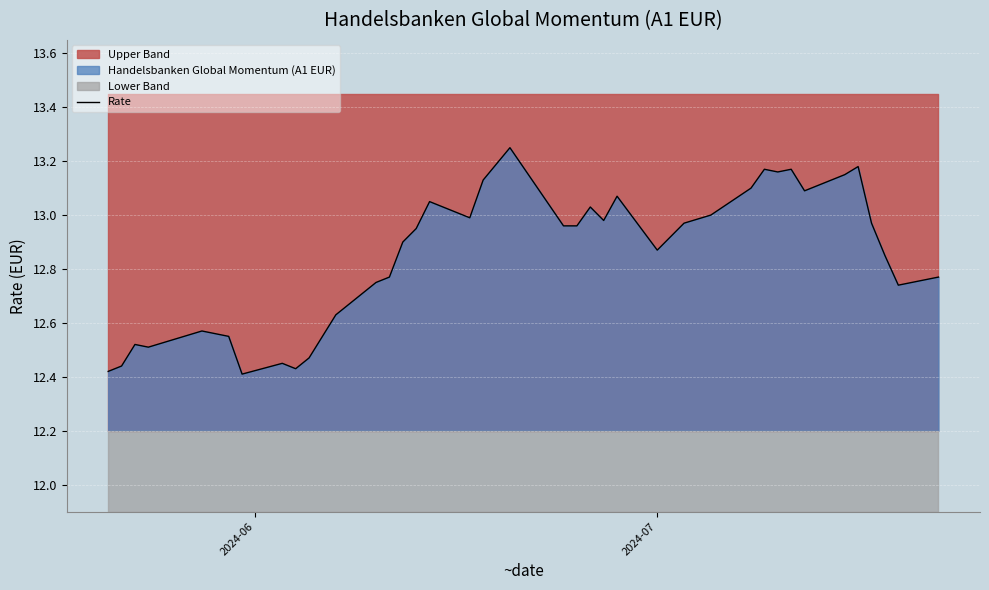

How many interior local peaks (higher than both neighbors) does the data have?

10